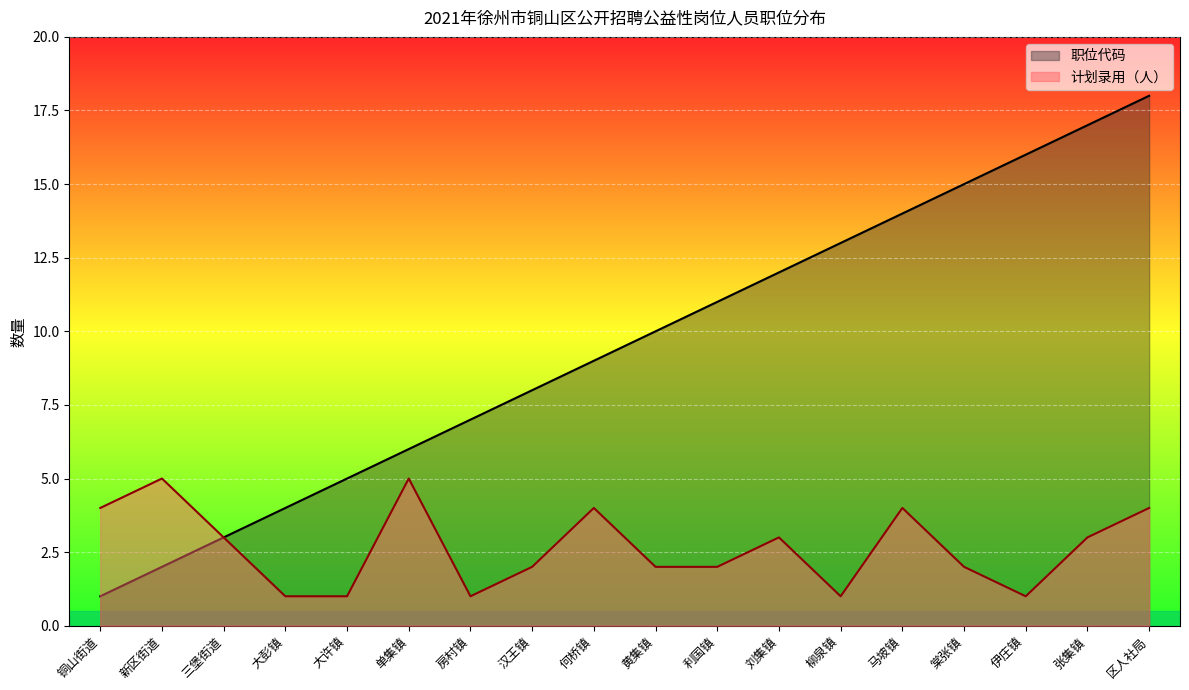

The 计划录用（人） series shows 5 at 新区街道. True or false?

True